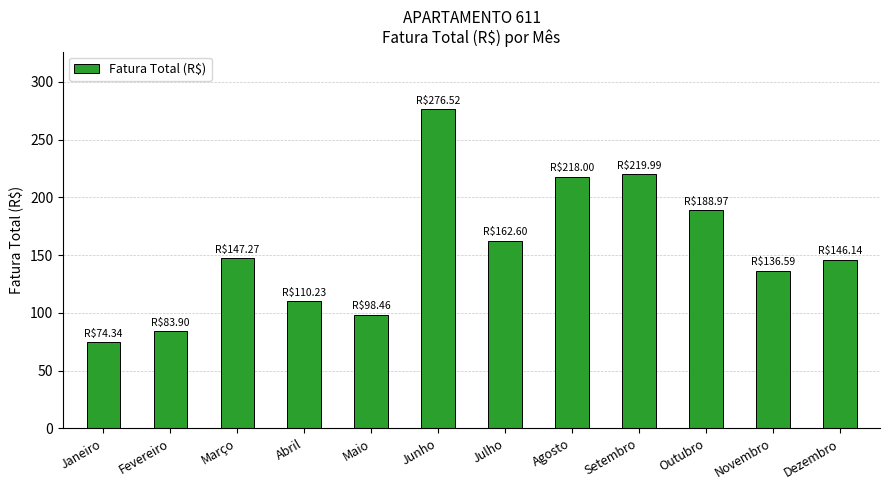

What is the sum of the values at Agosto and Fevereiro?

301.9